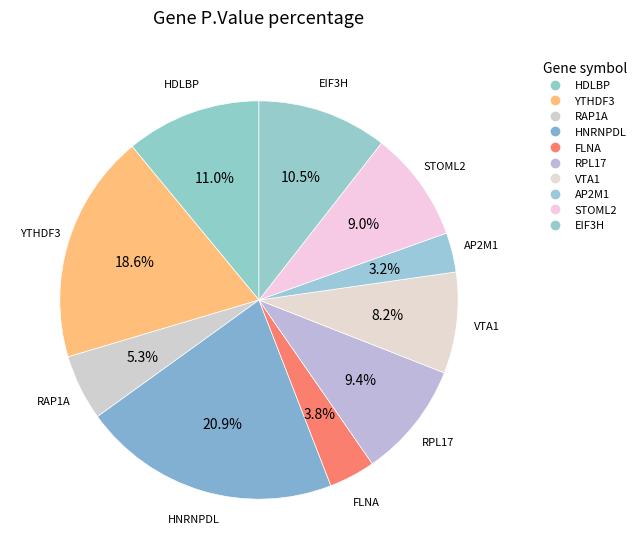

Which category has the biggest portion of the pie?

HNRNPDL